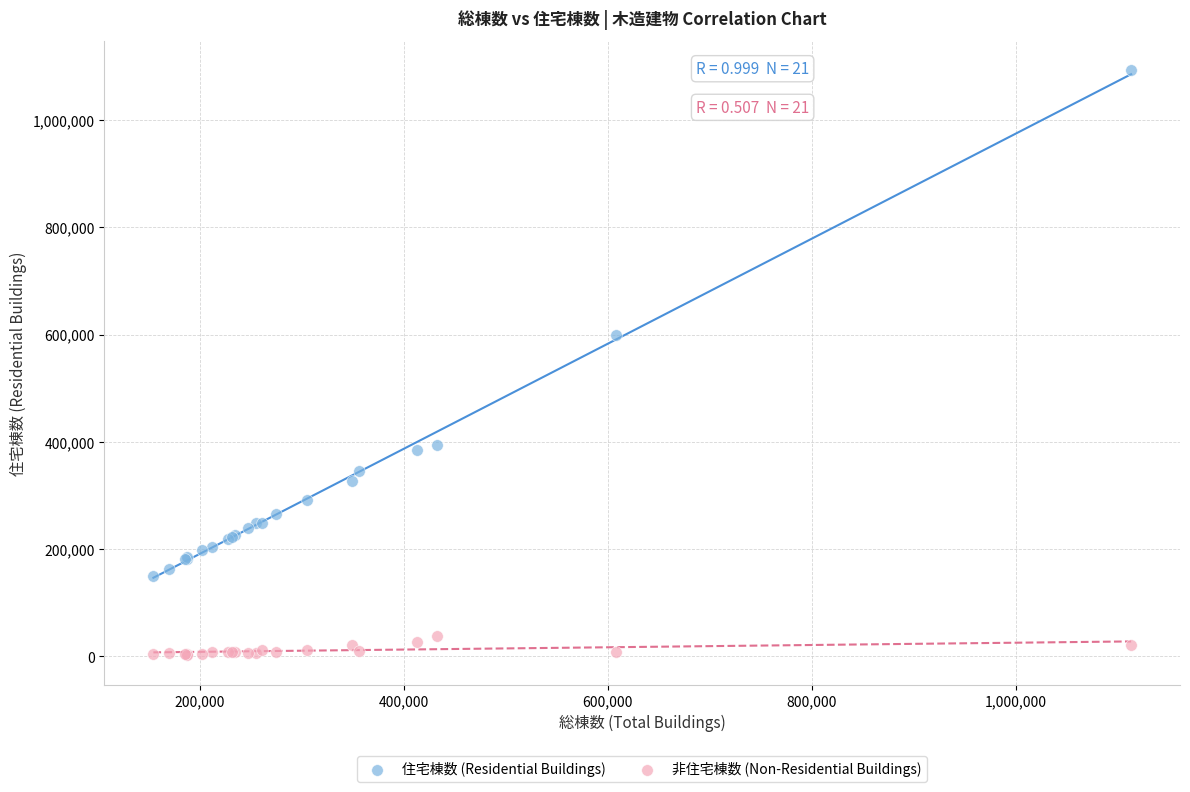

What are all the series names shown in the legend?

住宅棟数 (Residential Buildings), 非住宅棟数 (Non-Residential Buildings)